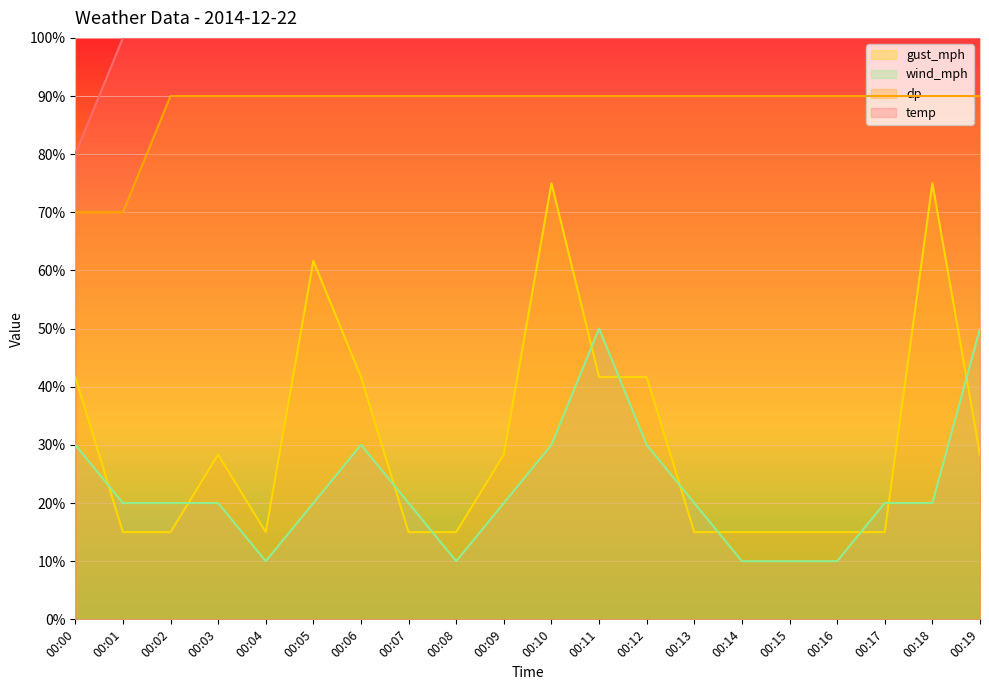

At which category does the chart reach its minimum across all series?

00:04